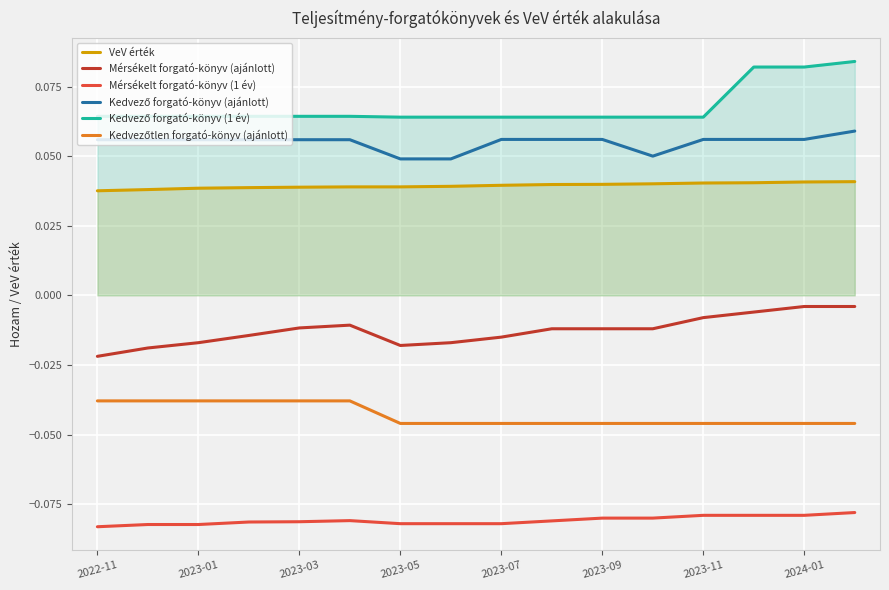

True or false: Mérsékelt forgató-könyv (1 év) and VeV érték cross at least once.

False